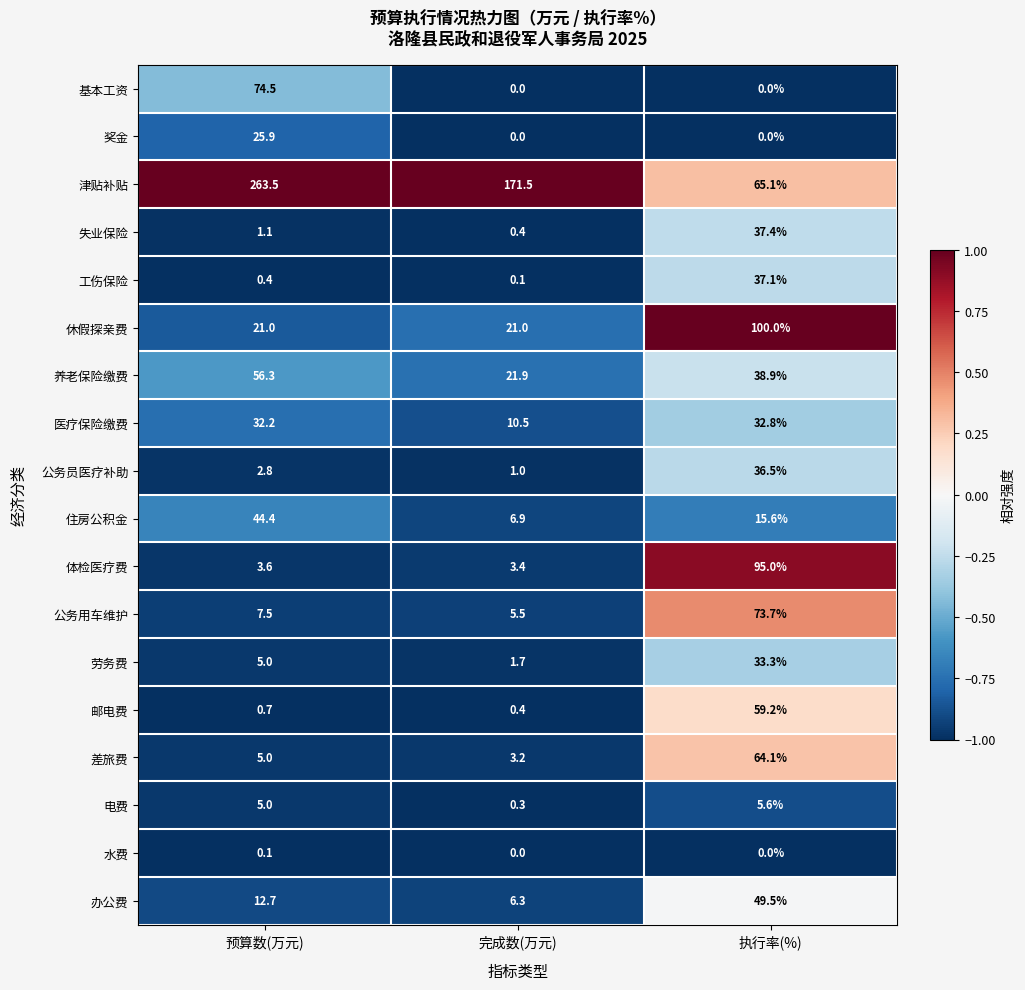

What is the total value across all series at 预算数(万元)?

561.7